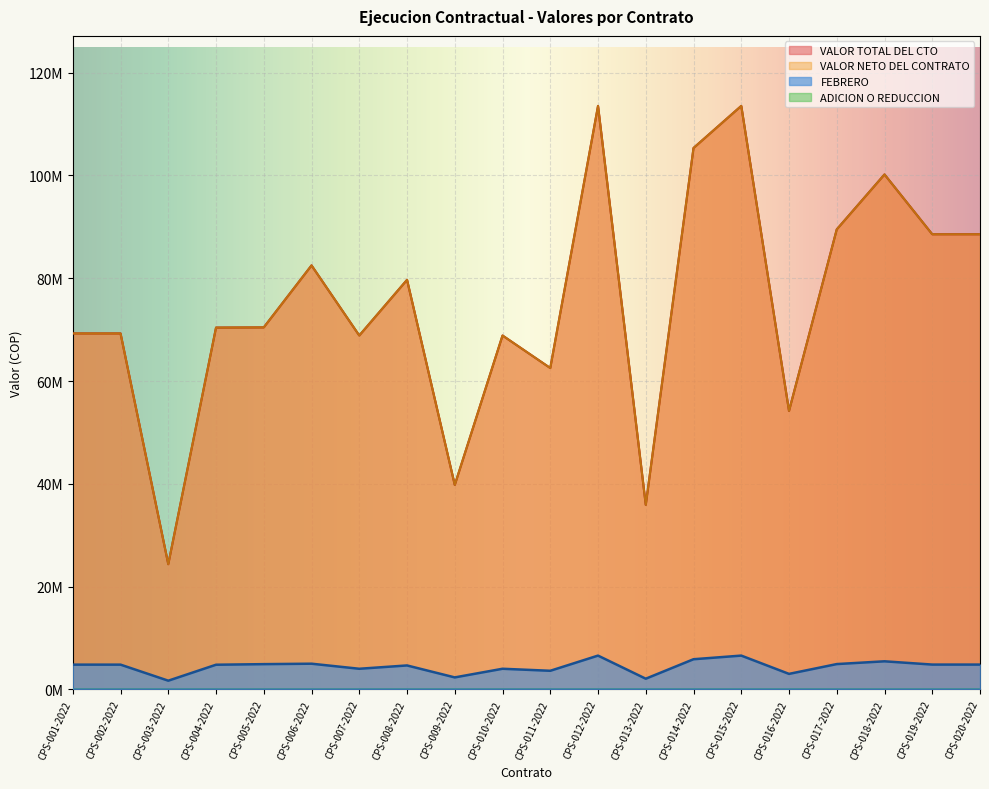

At how many categories does at least one series exceed 49460213?

17